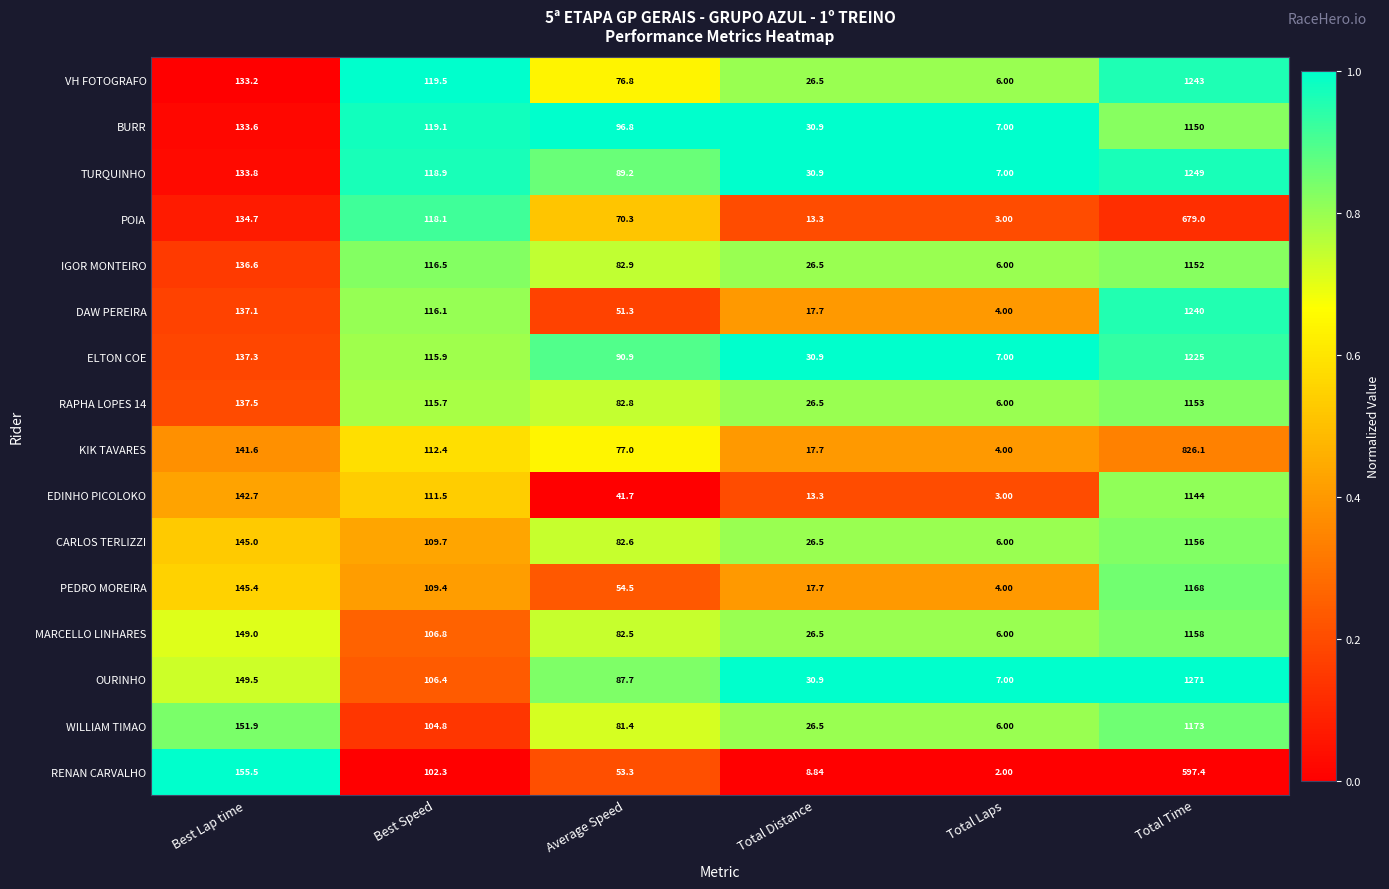

At which category does the chart reach its peak across all series?

Total Time